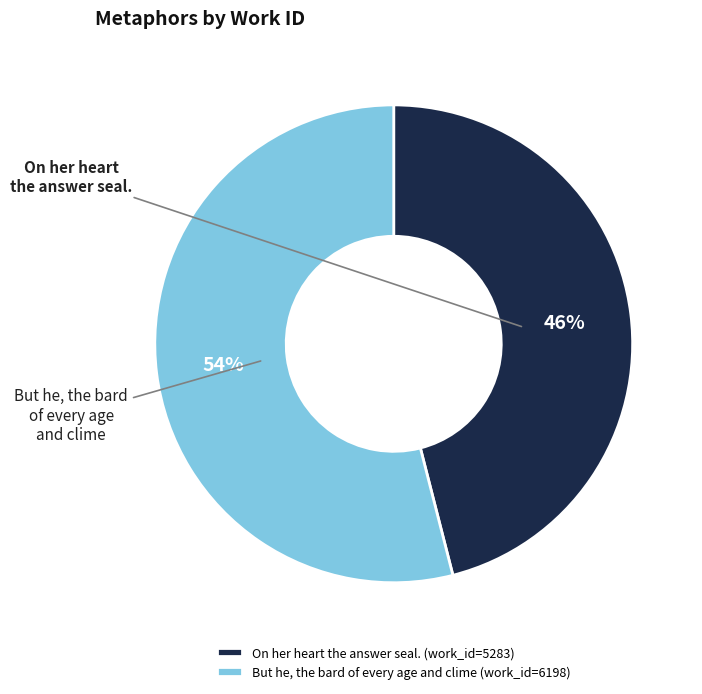

Approximately how many times larger is the value at But he, the bard of every age and clime compared to On her heart the answer seal.?

1.2